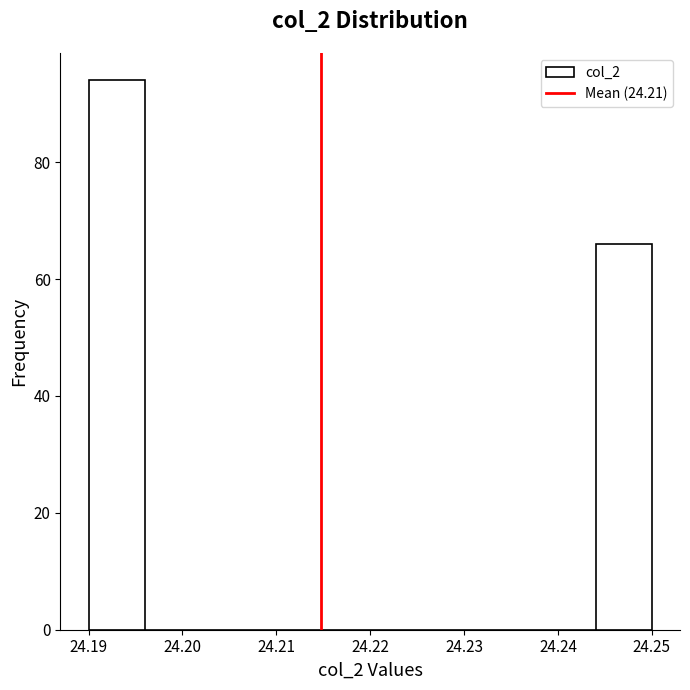

Over which range of the x-axis is the bar tallest?

24.190 to 24.196